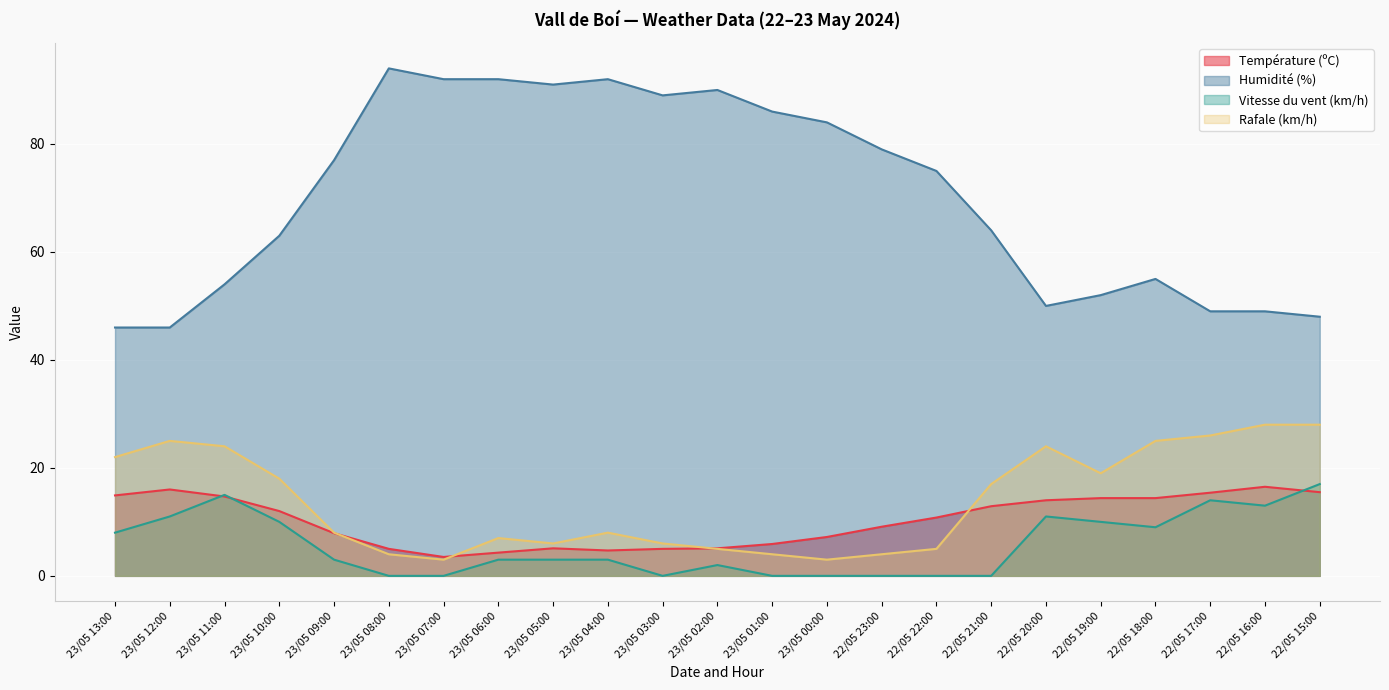

How many lines are shown in the chart?

4